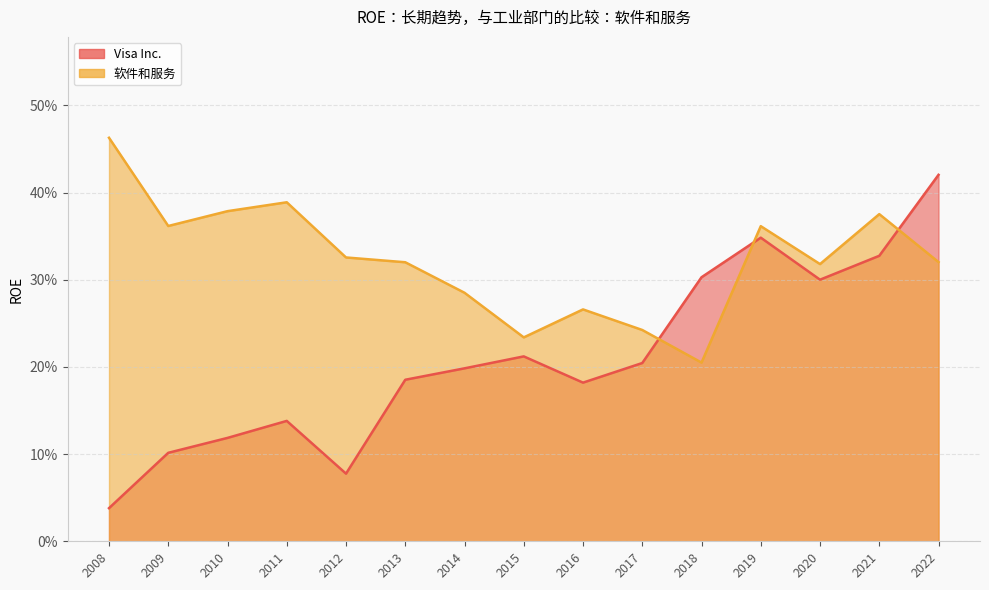

What is the value of the Visa Inc. point at the 8th from the left?

0.2